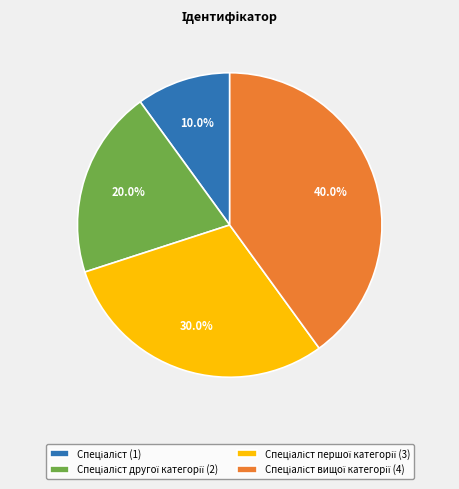

Is there a majority slice in this chart?

No